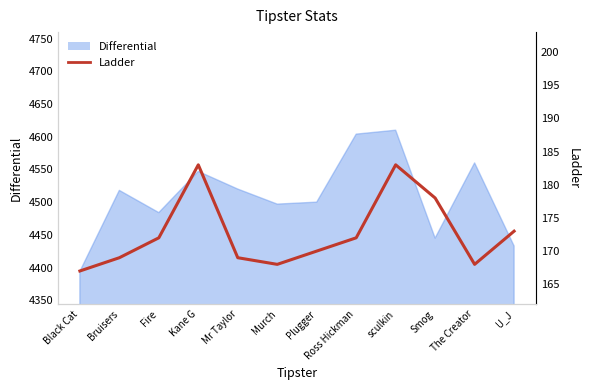

What position from the left is Plugger?

7